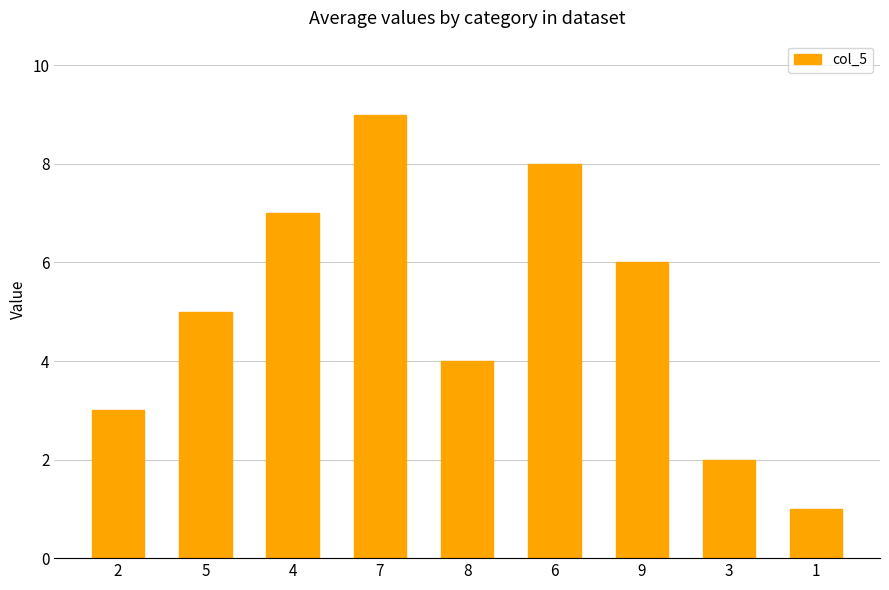

What is the value of the 9th bar from the left?

1